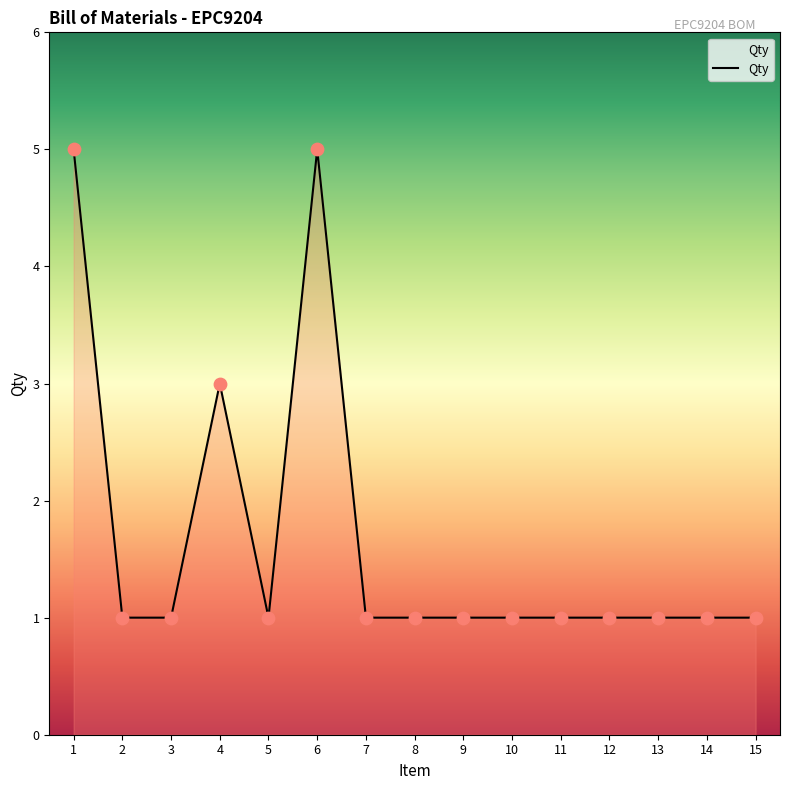

What is the ratio of the value at 12 to the value at 5?

1.0